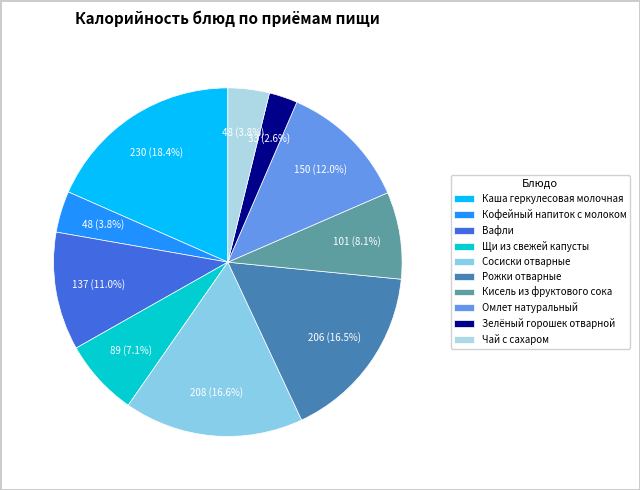

Does any single category account for the majority?

No